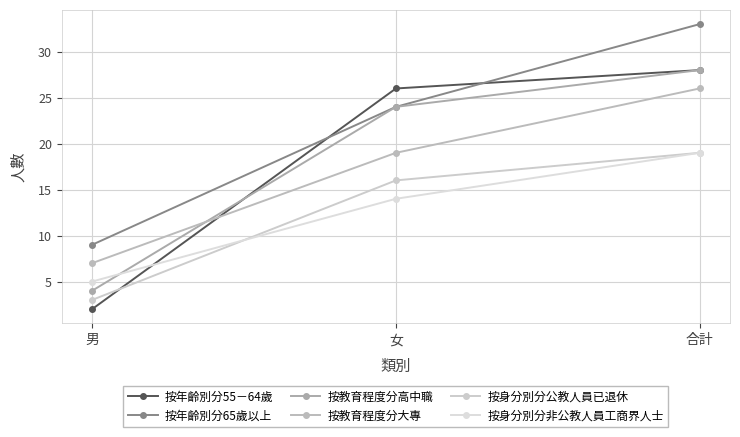

What is the difference between the 按身分別分非公教人員工商界人士 values at 男 and 女?

9